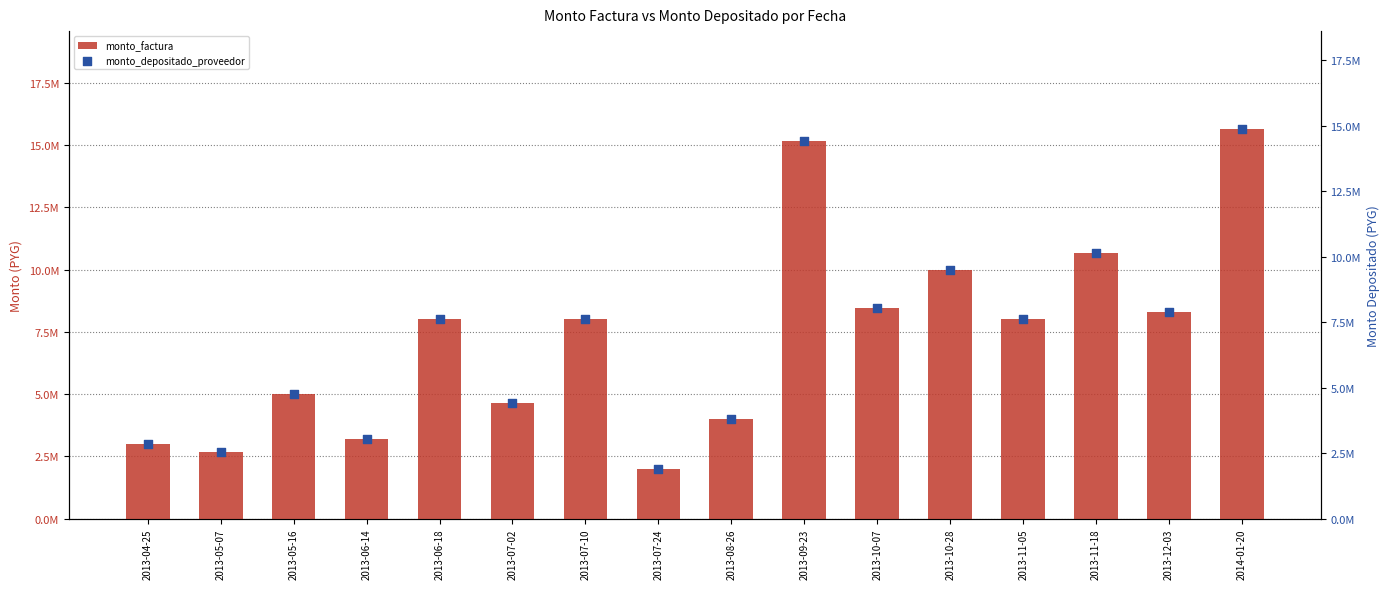

Which series contains the lowest Y value?

monto_depositado_proveedor